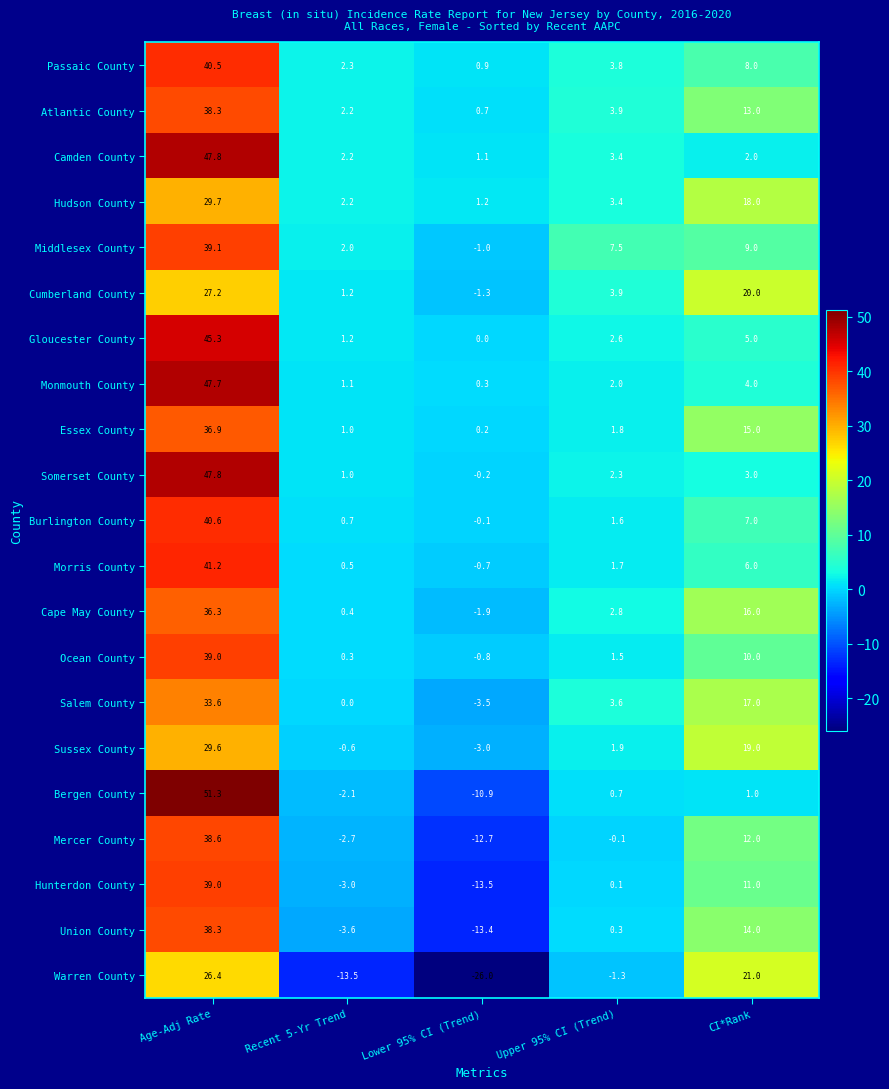

How many series are shown in this chart?

21